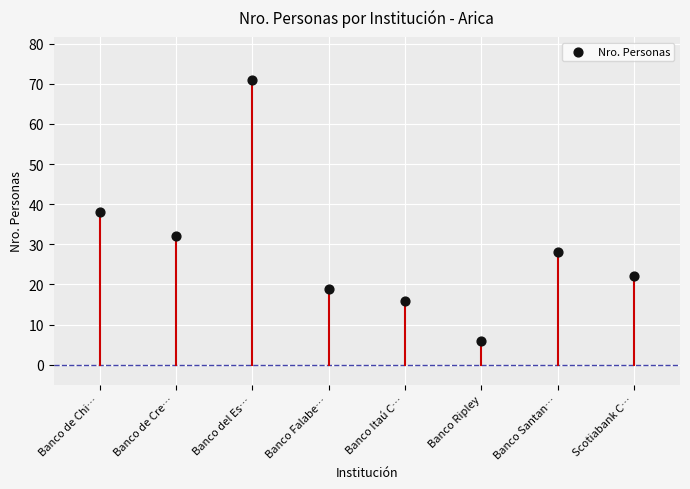

What is the range of Y values (max minus min)?

65